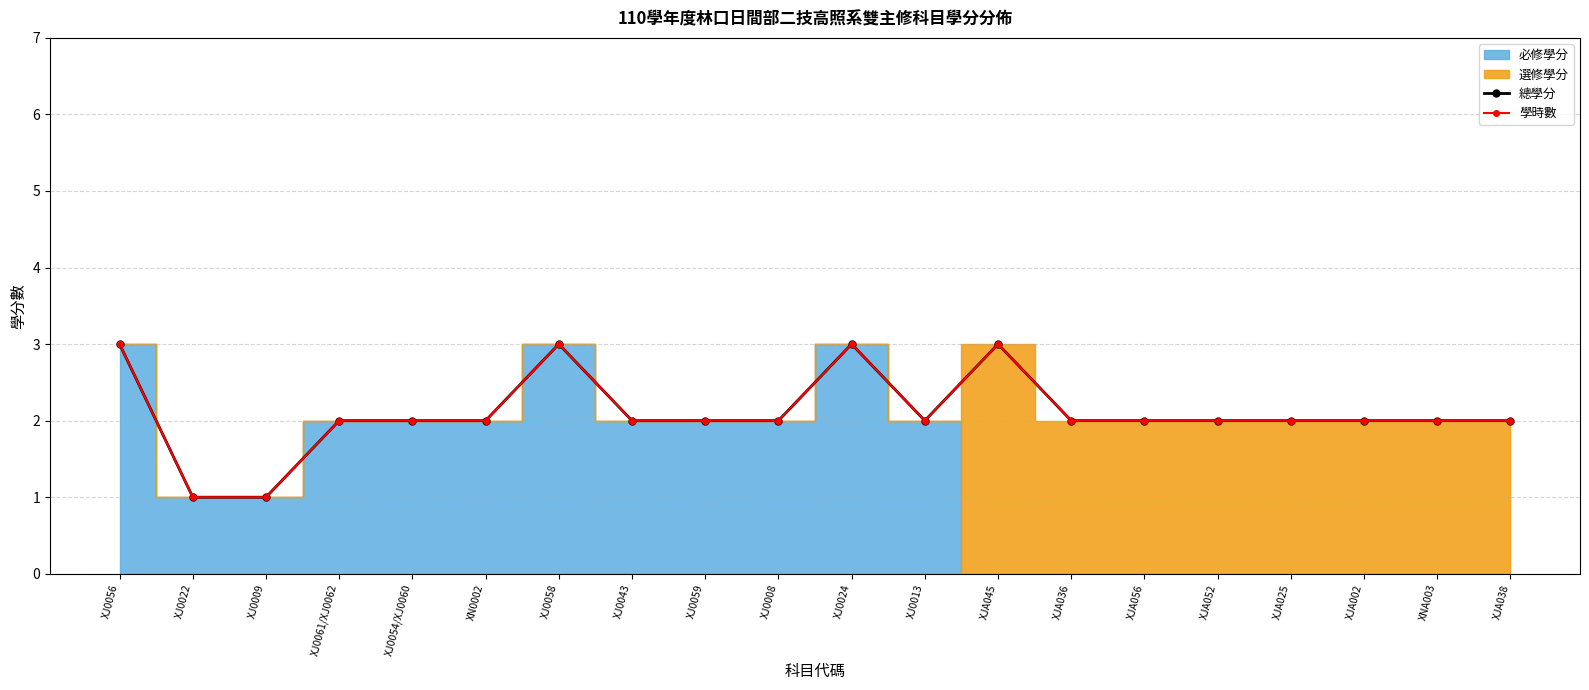

True or false: 學時數 and 總學分 cross at least once.

False